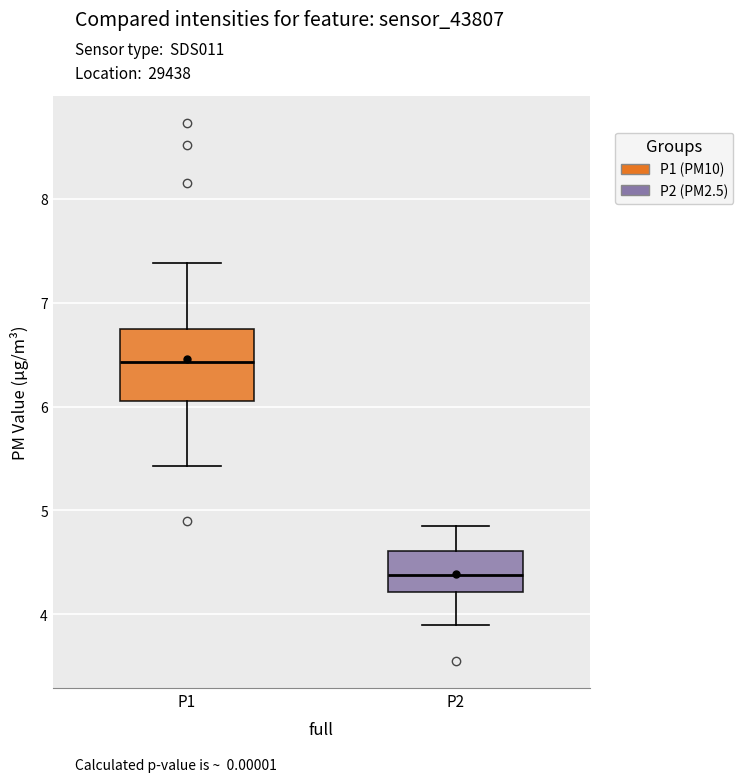

Comparing the boxes themselves (not the whiskers), which one is the tallest?

P1